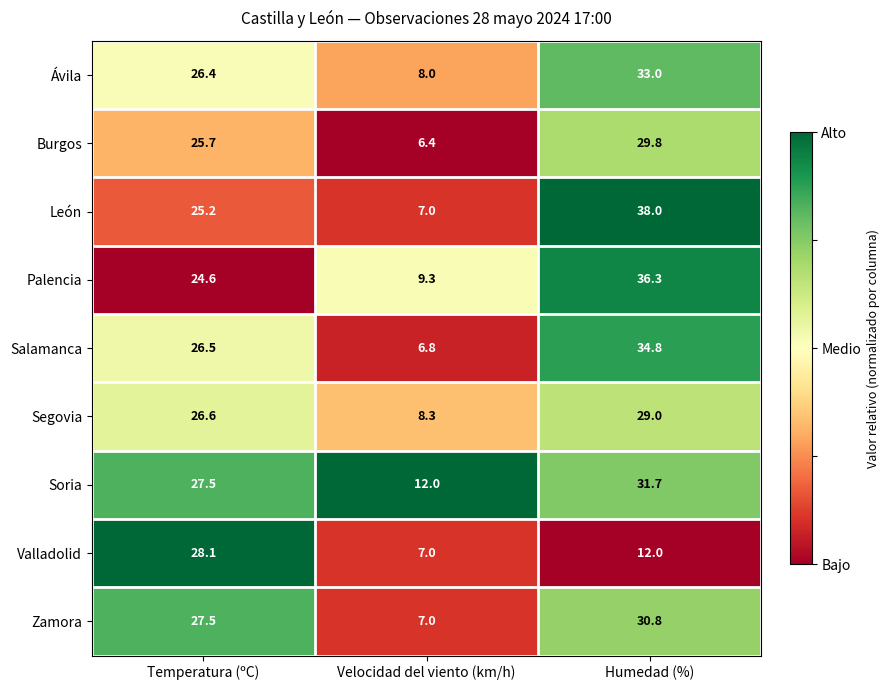

How many data points in Burgos are above 25?

2